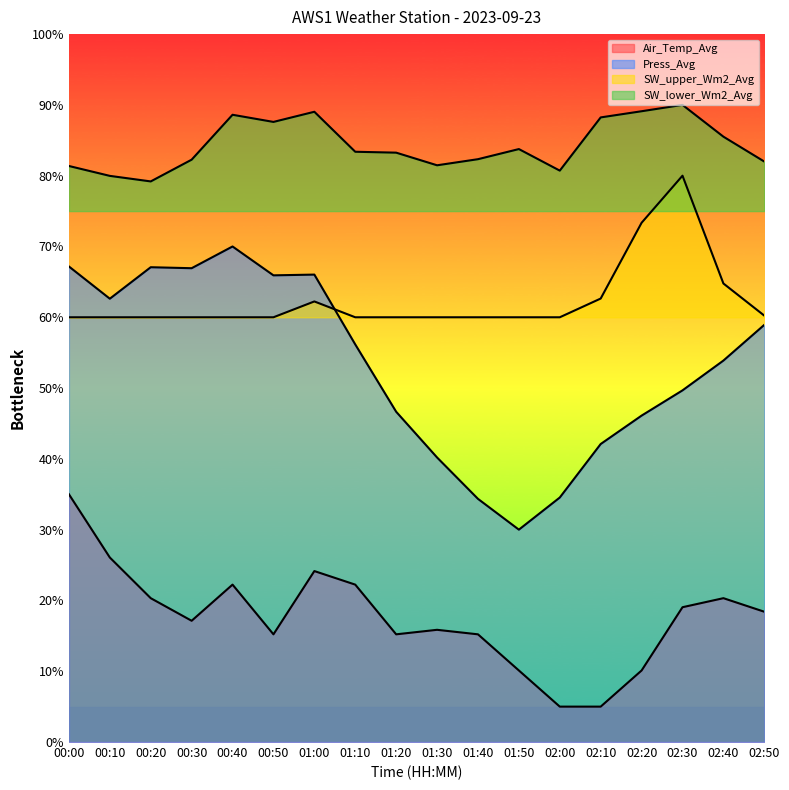

What is the label of the 9th point from the left?

01:20